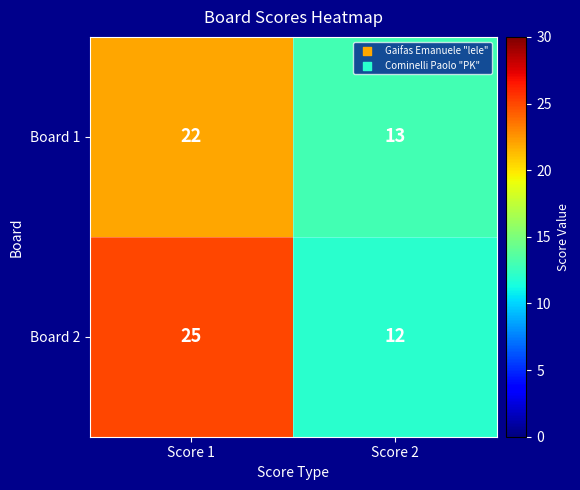

Which series has the widest spread of values?

Board 2